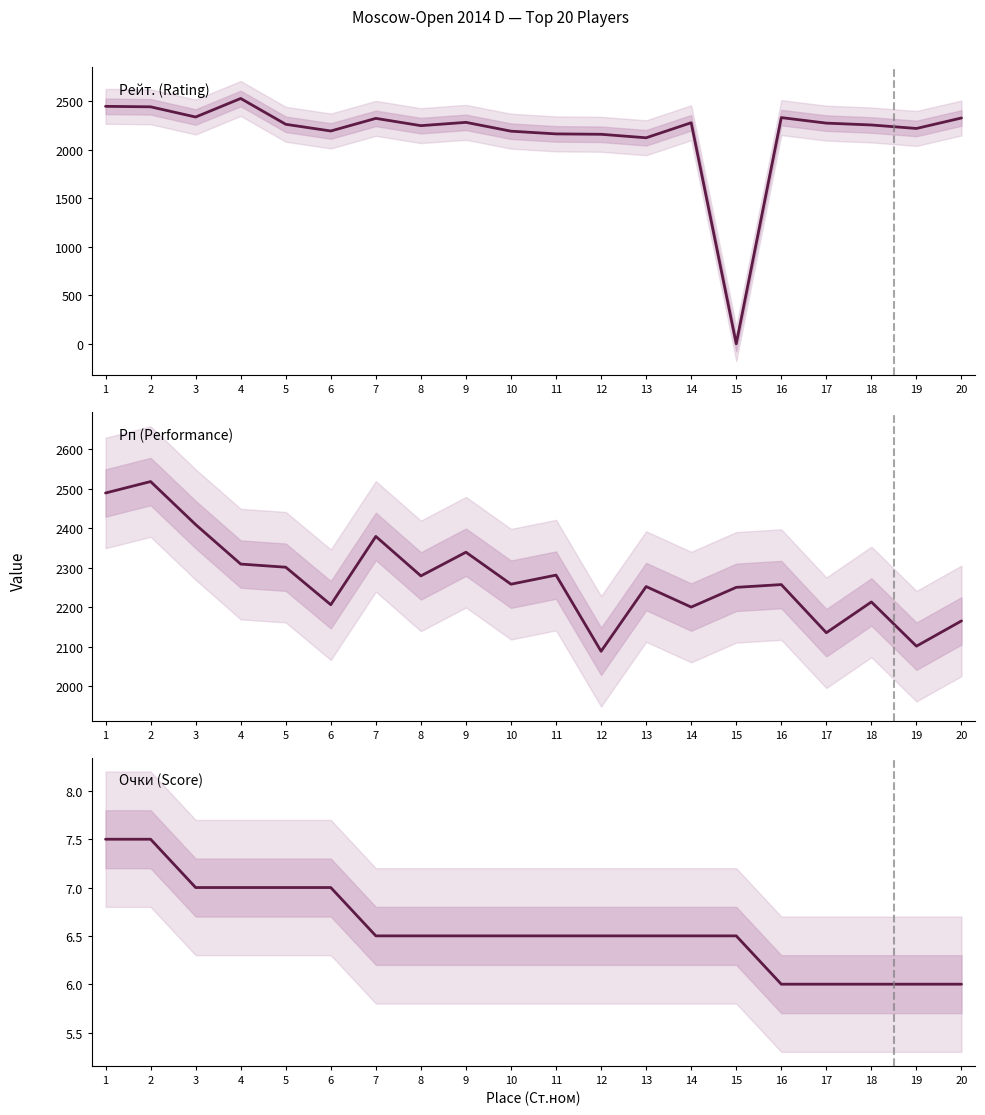

Which series has the largest range (max minus min)?

Рейт. (Rating)